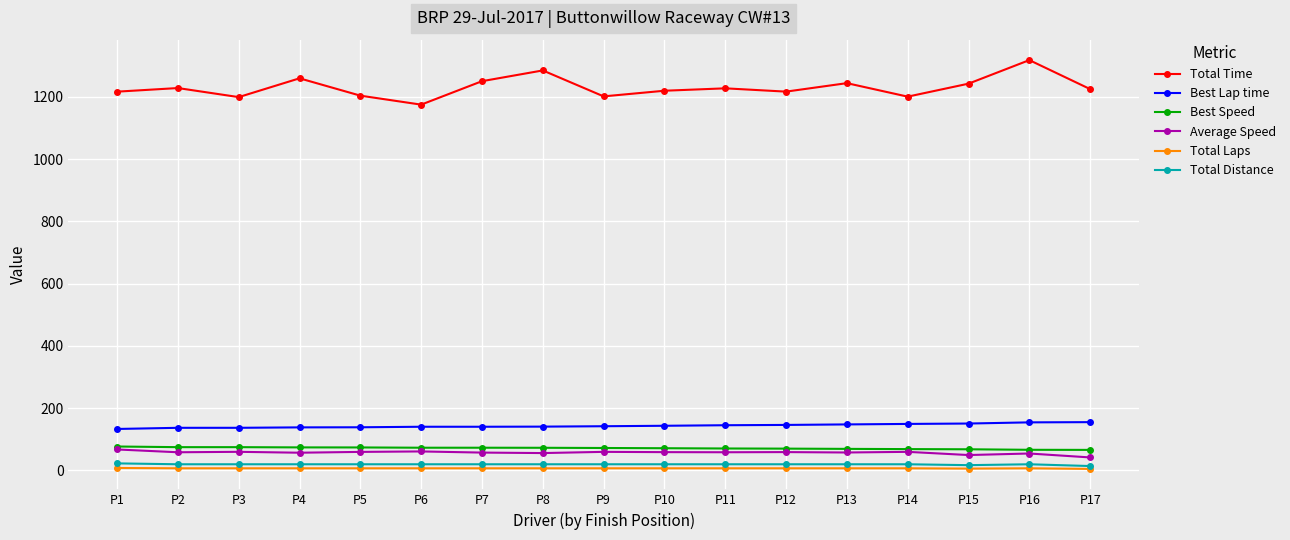

How many values in the Total Laps series are below 7?

2